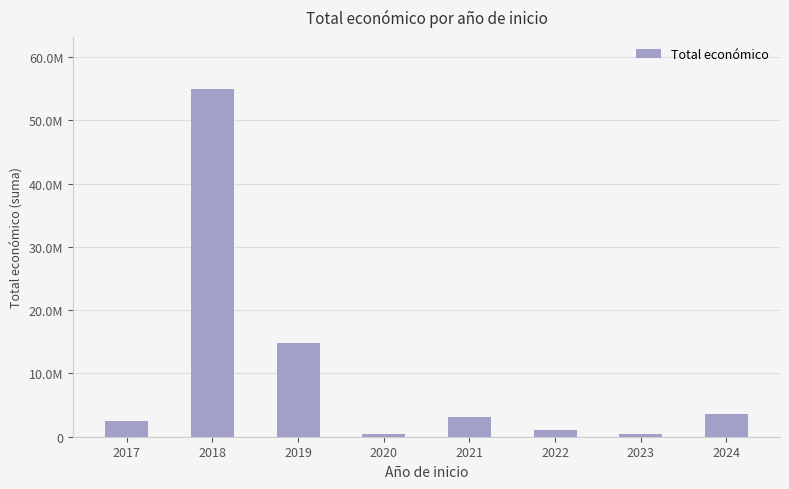

What is the approximate value at 2023?

352139